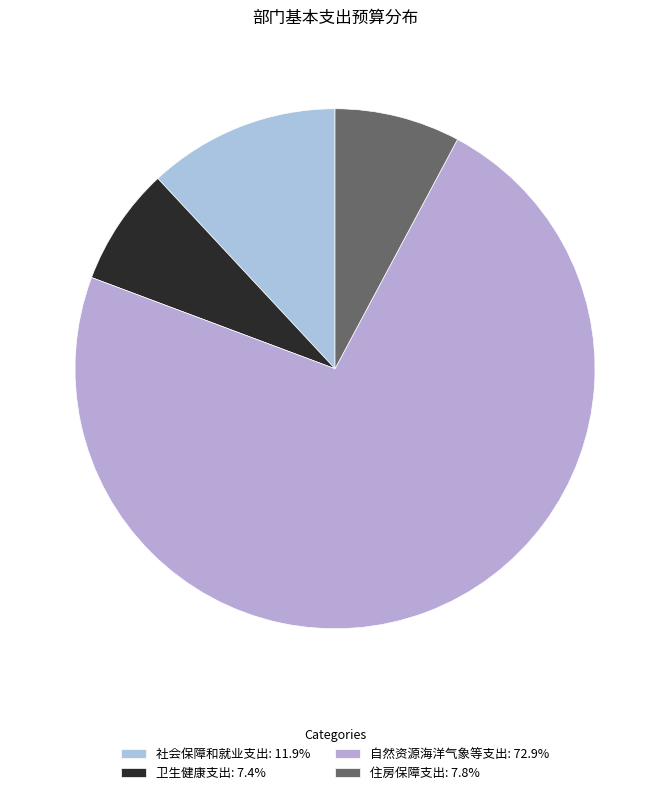

Do 卫生健康支出 and 住房保障支出 together represent more than half of the pie?

No